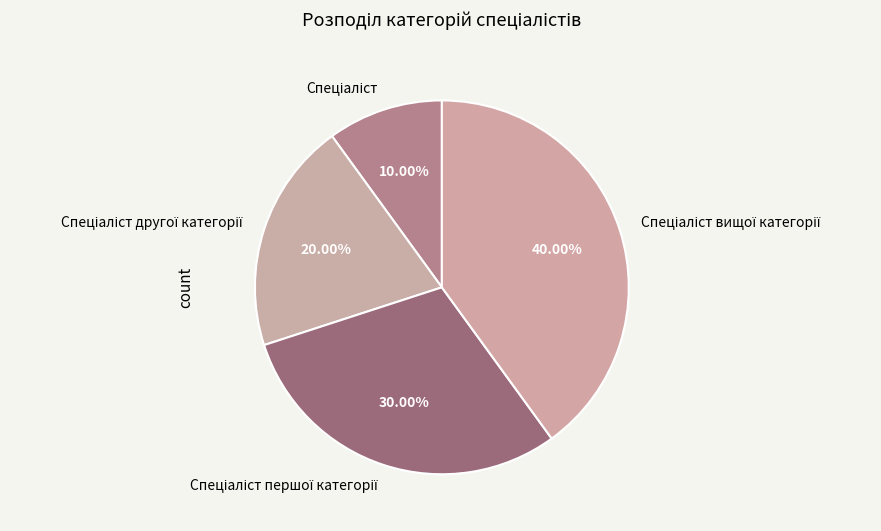

To the nearest percent, what is the average slice percentage?

25%